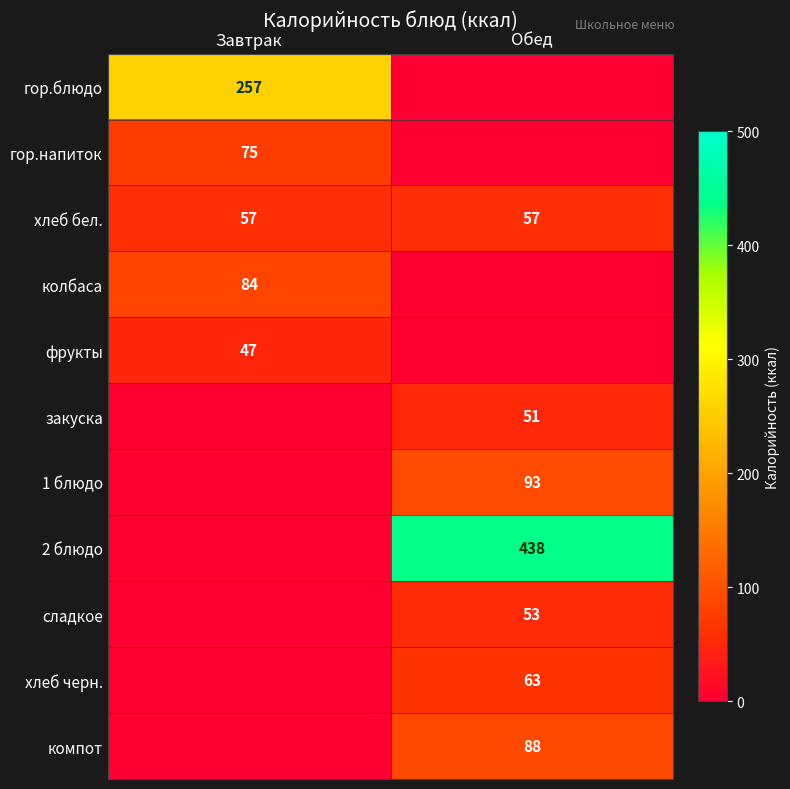

What is the sum of the хлеб бел. values at Обед and Завтрак?

114